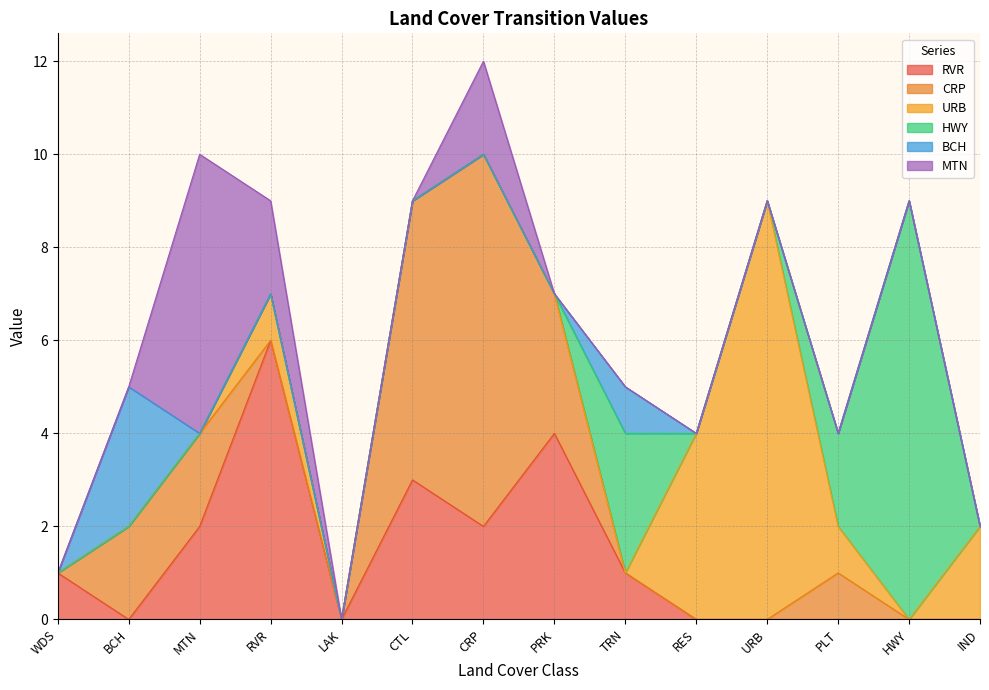

True or false: BCH and RVR cross at least once.

True